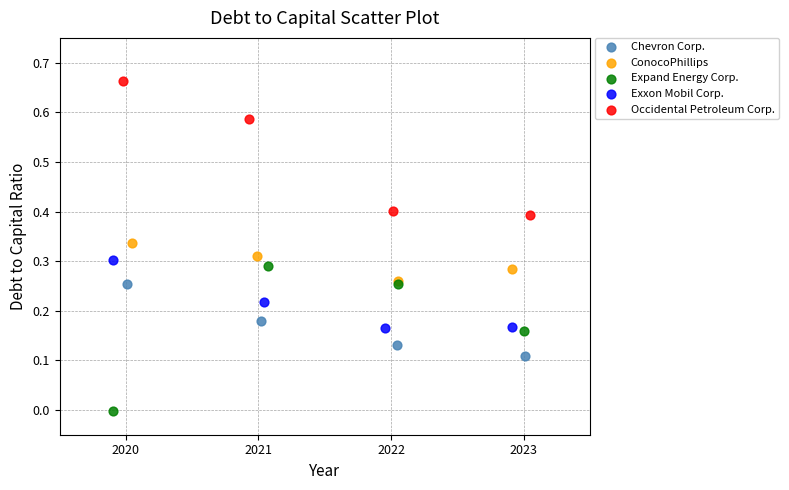

What are all the series names shown in the legend?

Chevron Corp., ConocoPhillips, Expand Energy Corp., Exxon Mobil Corp., Occidental Petroleum Corp.